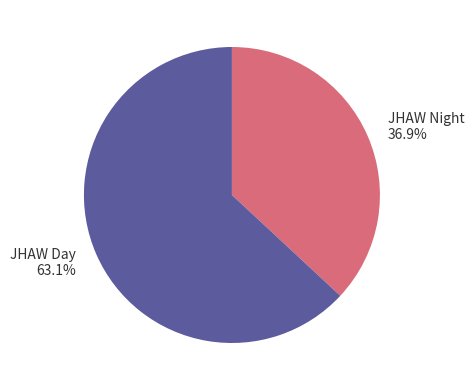

How many slices are in this pie chart?

2